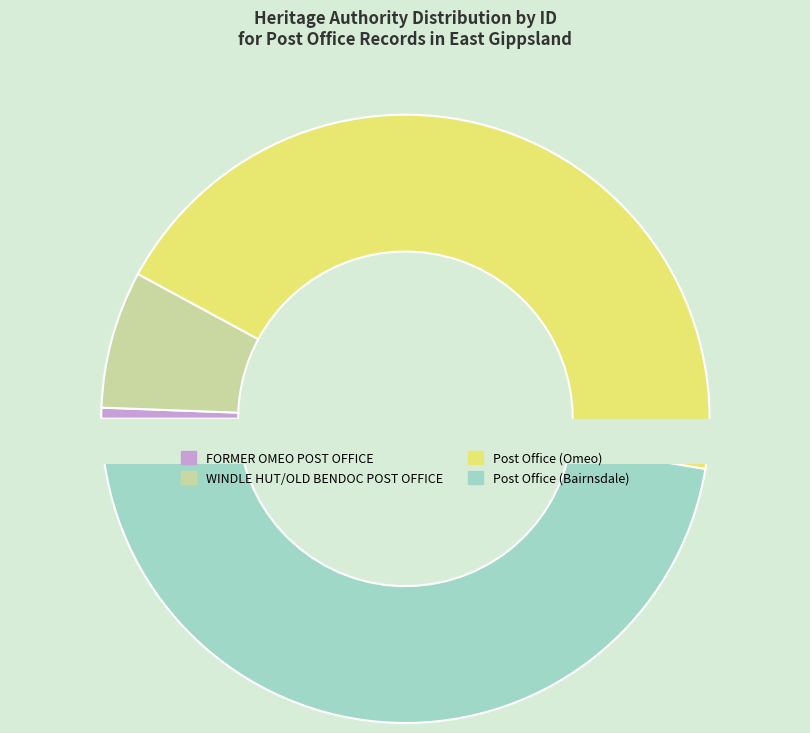

To the nearest percent, what is the difference between the FORMER OMEO POST OFFICE and Post Office (Omeo) slice percentages?

44%